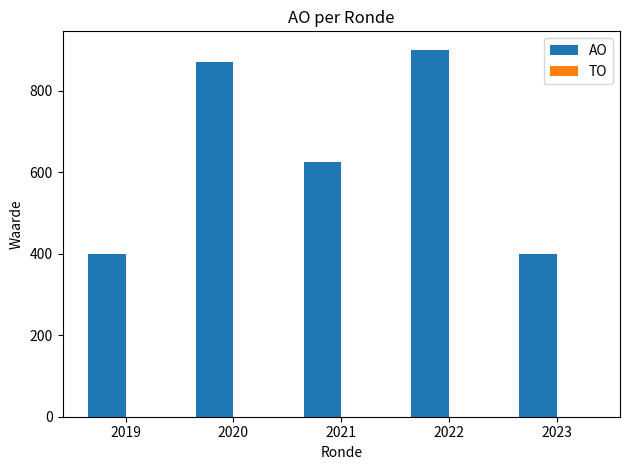

What is the value of the 1st bar from the left?

400